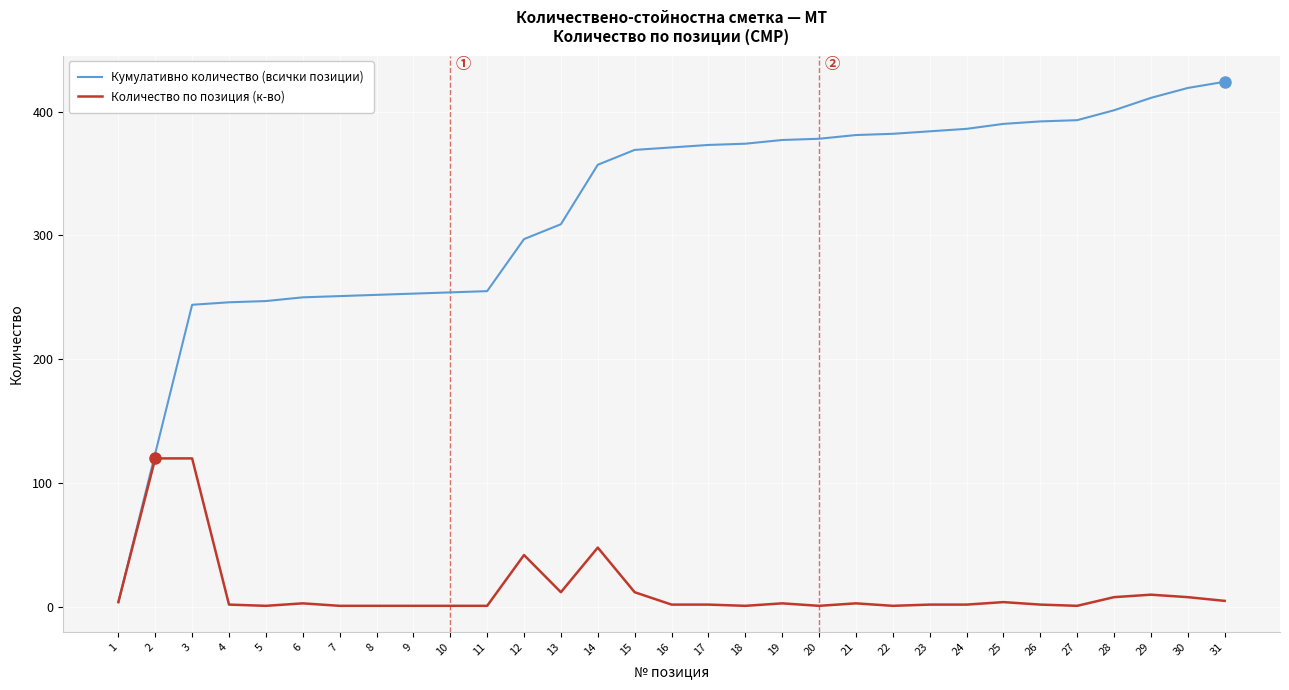

What is the maximum value for Кумулативно количество (всички позиции)?

424